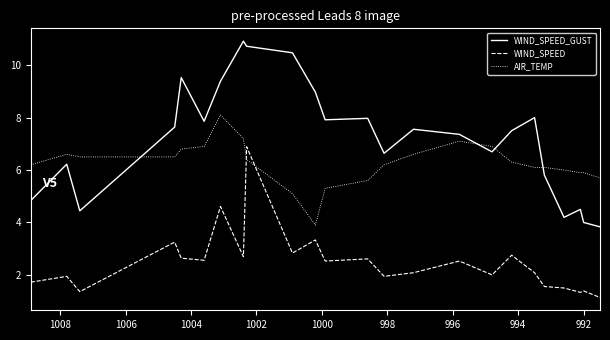

Is this an area chart (filled region under the line)?

No